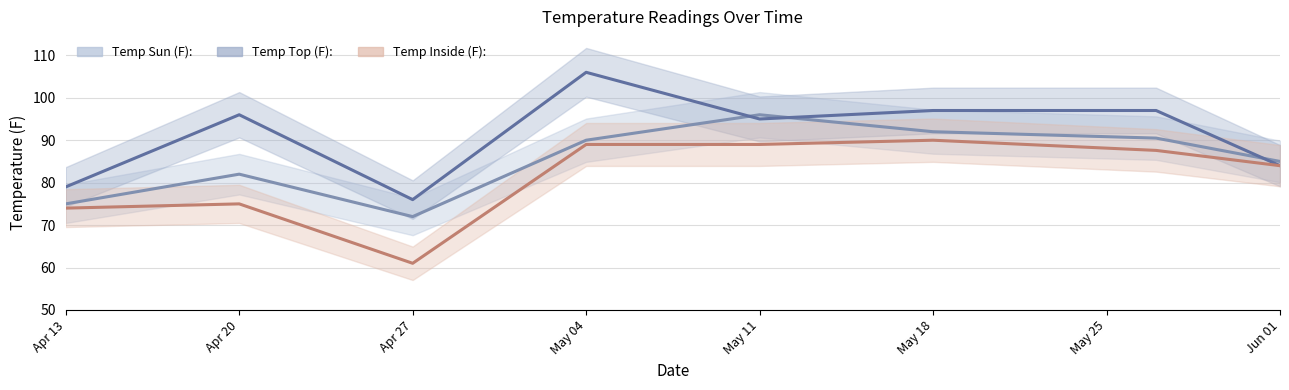

At which label does Temp Sun (F): (line) reach its peak?

May 11